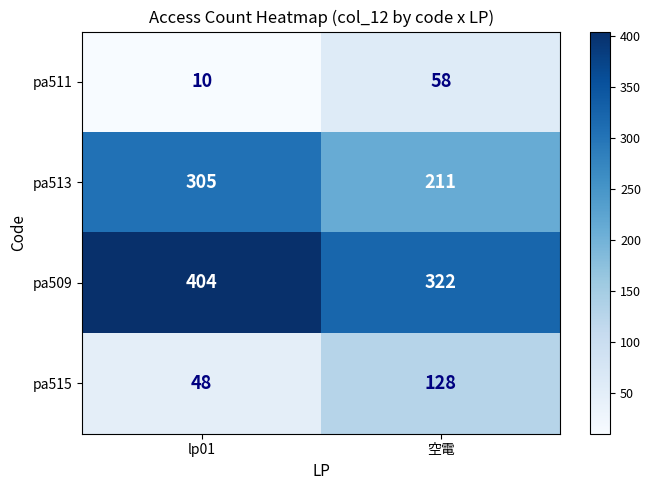

Which series has the widest spread of values?

pa513